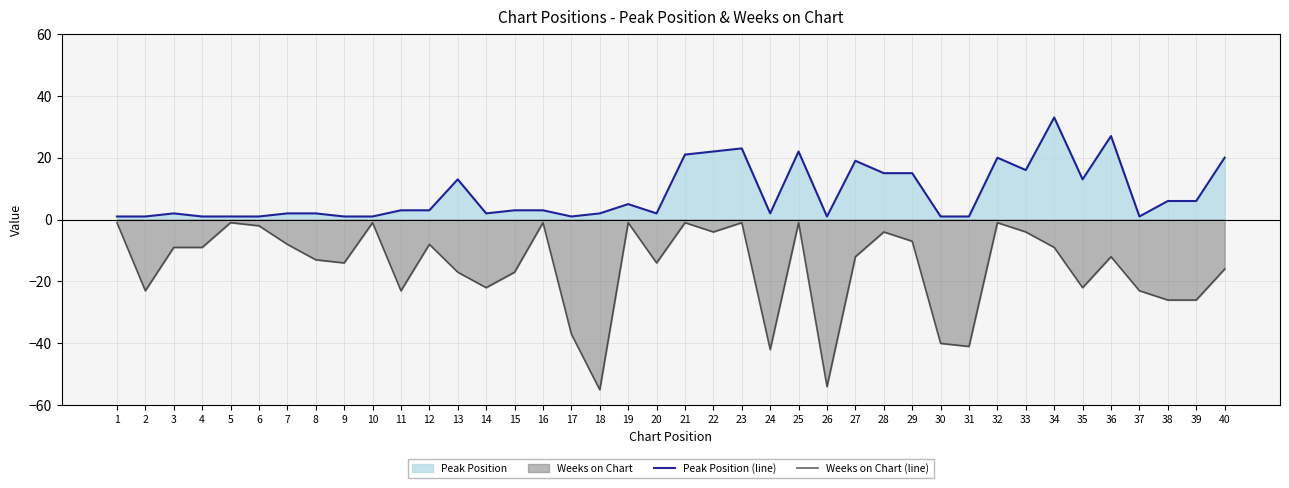

Reading left to right, what are all the values shown in this chart?

Peak Position (line): 1	1	2	1	1	1	2	2	1	1	3	3	13	2	3	3	1	2	5	2	21	22	23	2	22	1	19	15	15	1	1	20	16	33	13	27	1	6	6	20
Weeks on Chart (line): -1	-23	-9	-9	-1	-2	-8	-13	-14	-1	-23	-8	-17	-22	-17	-1	-37	-55	-1	-14	-1	-4	-1	-42	-1	-54	-12	-4	-7	-40	-41	-1	-4	-9	-22	-12	-23	-26	-26	-16